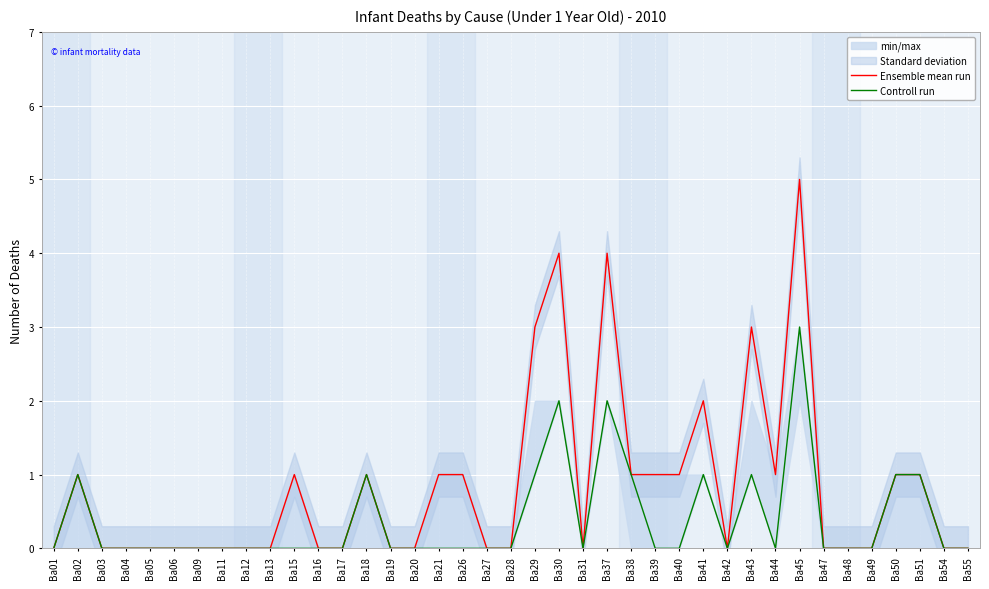

True or false: Ensemble mean run and Controll run intersect in this chart.

False